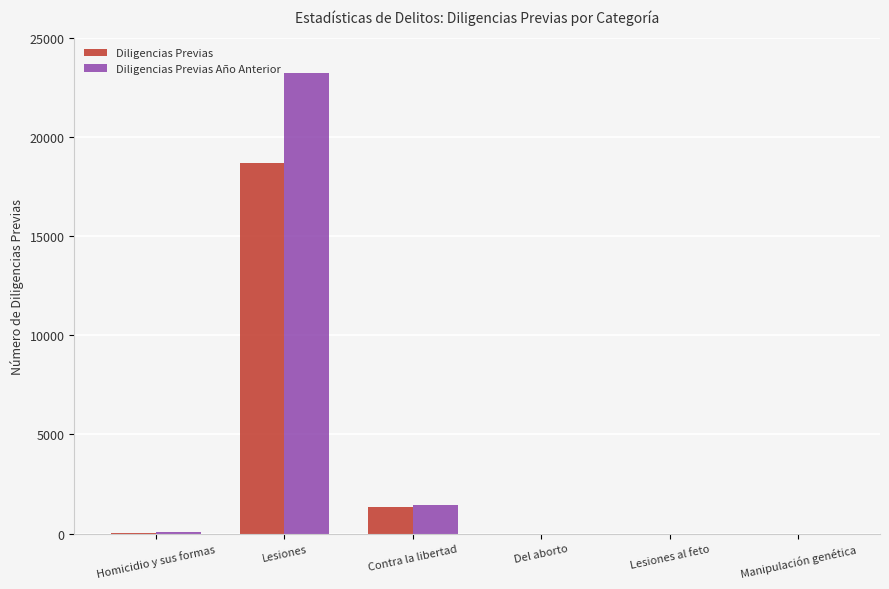

What is the difference between the Diligencias Previas Año Anterior values at Homicidio y sus formas and Manipulación genética?

52